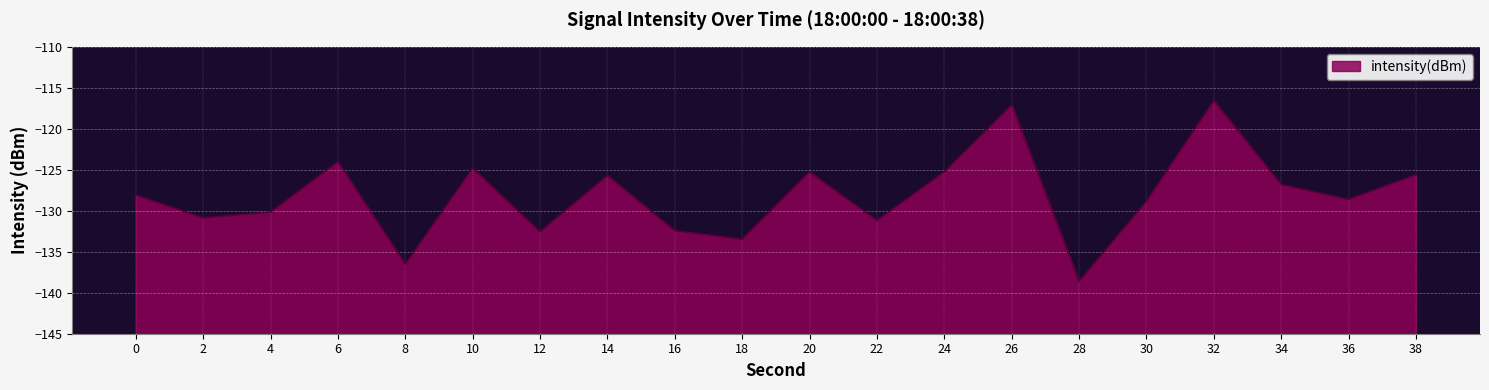

True or false: the data shows -186.1 at 32.

False